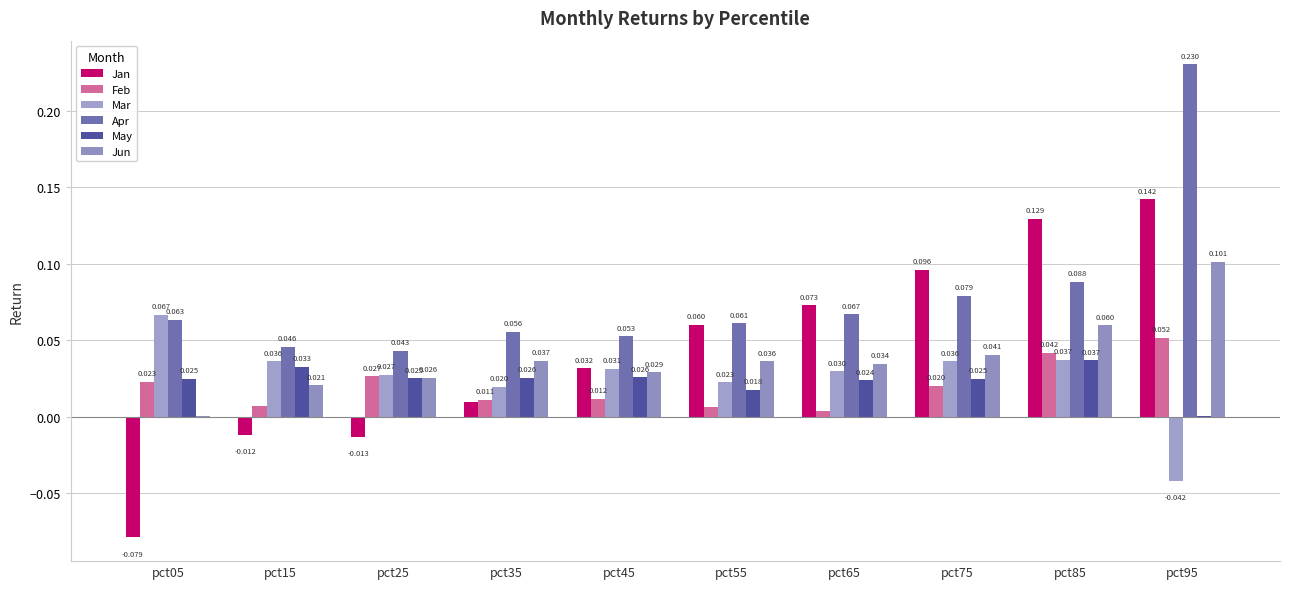

Which series has the largest total across all categories?

Apr